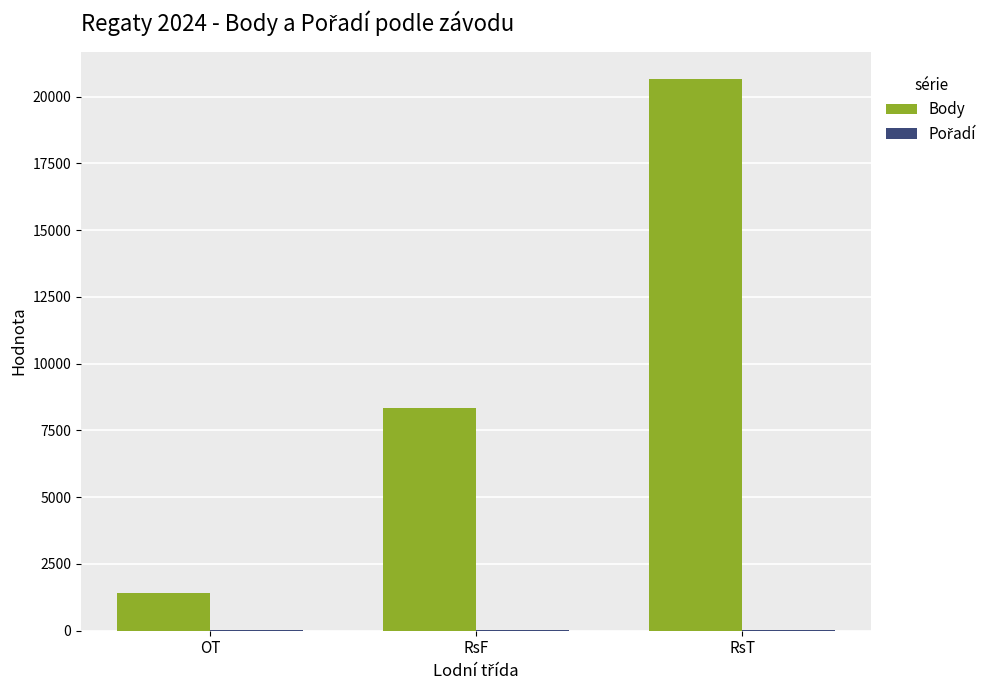

How many groups of bars are there?

3